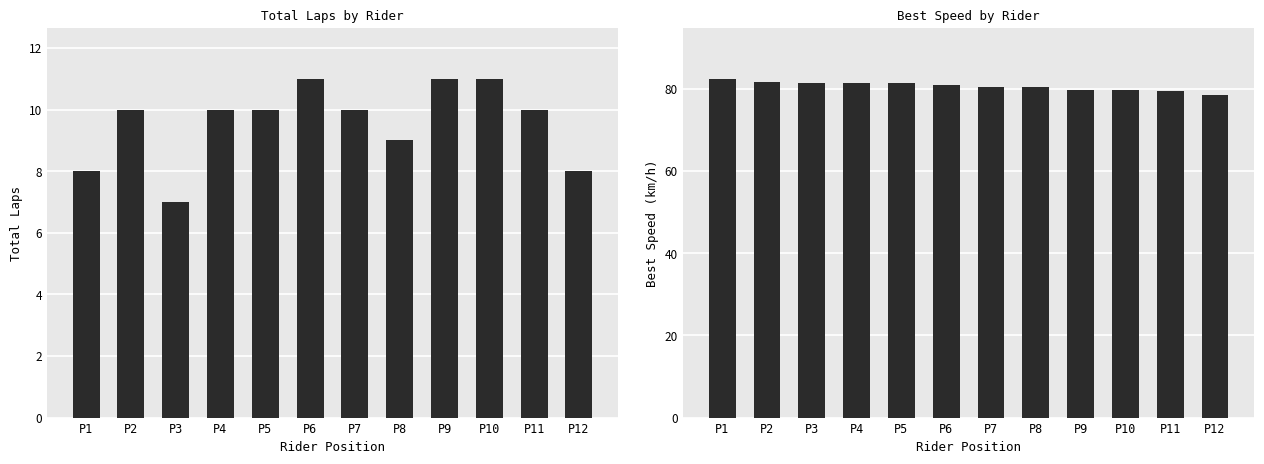

What is the sum of all Total Laps values?

115.0